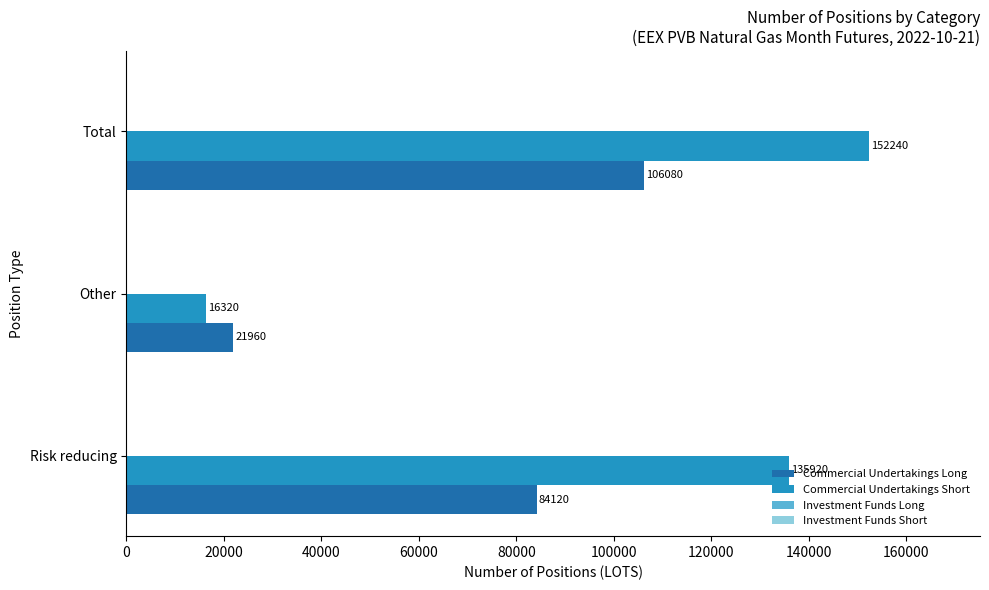

What is the difference between the Commercial Undertakings Short values at Total and Other?

135920